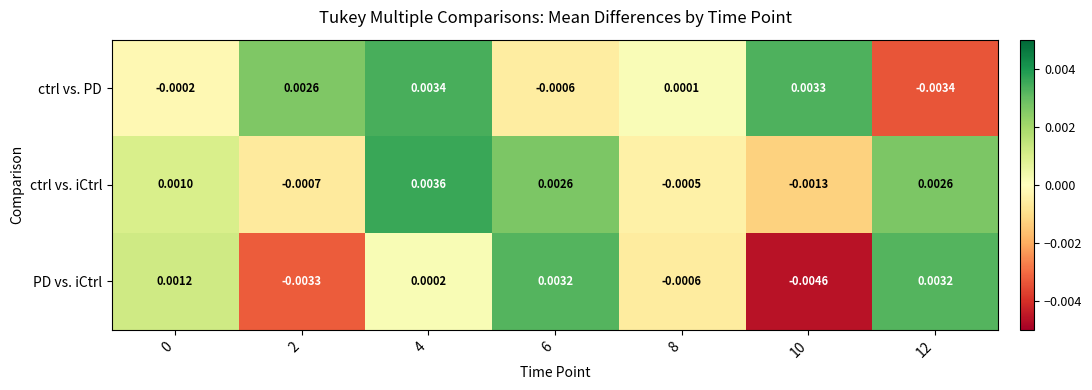

Which series changed the most between 0 and 4?

ctrl vs. PD